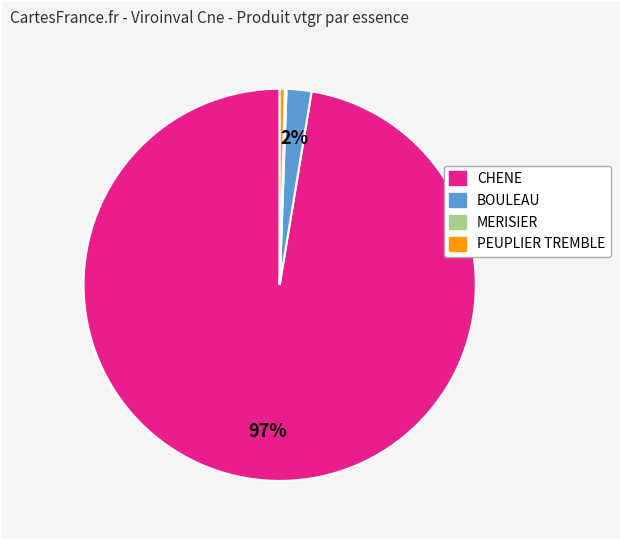

Is the sum of BOULEAU and PEUPLIER TREMBLE greater than half?

No